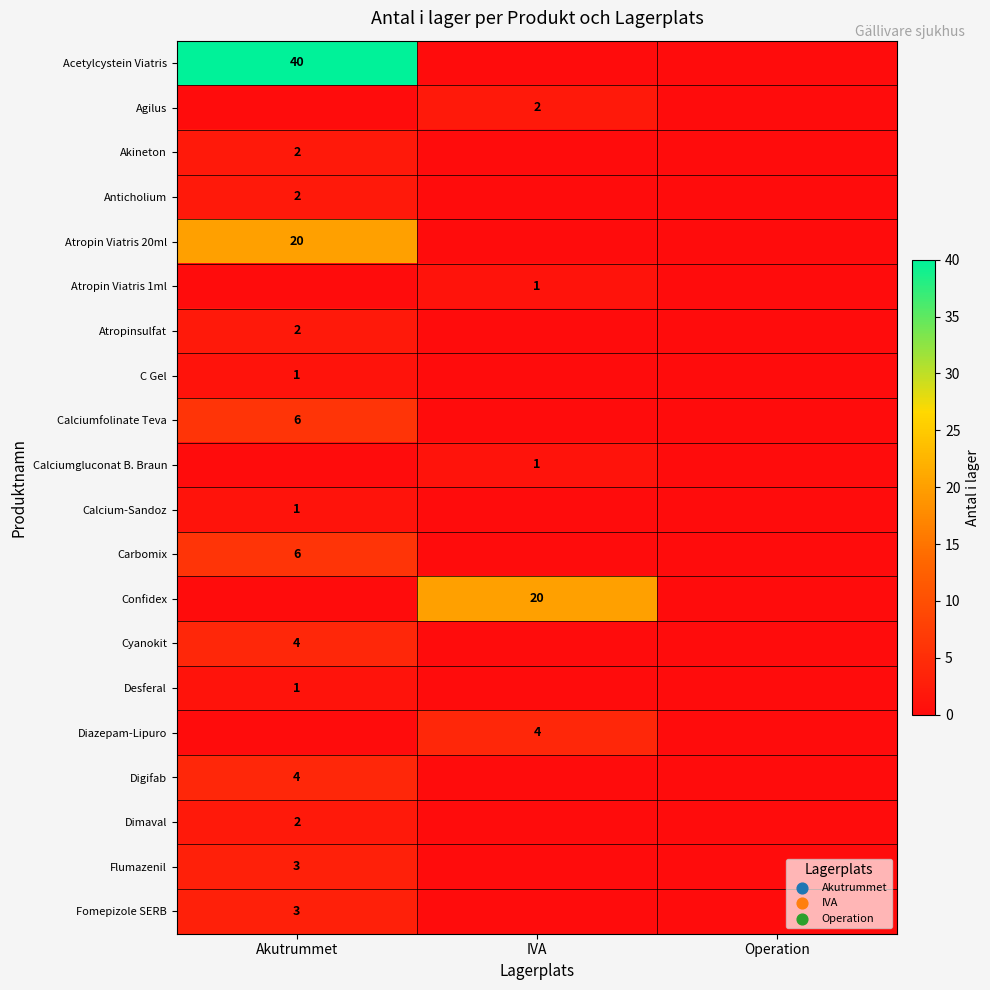

The value of Diazepam-Lipuro at IVA is 6. True or false?

False